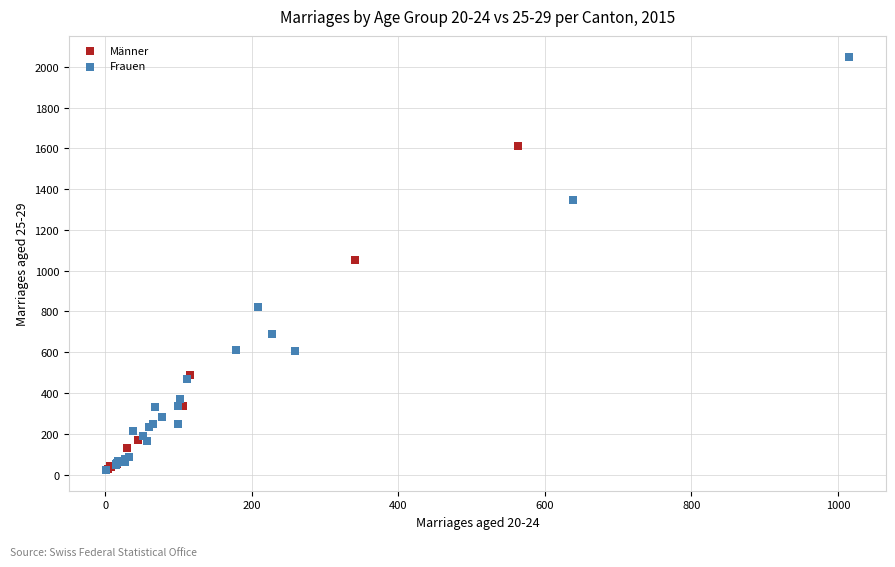

Which series has the widest spread of Y values?

Frauen